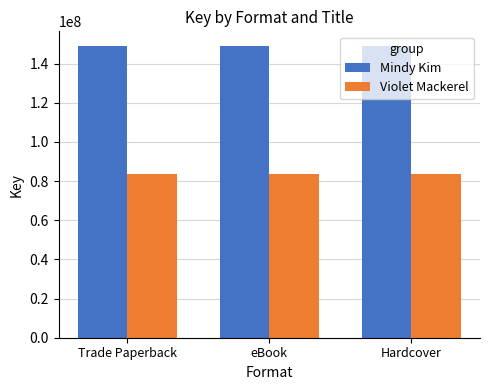

At how many categories does at least one series exceed 95053852?

3